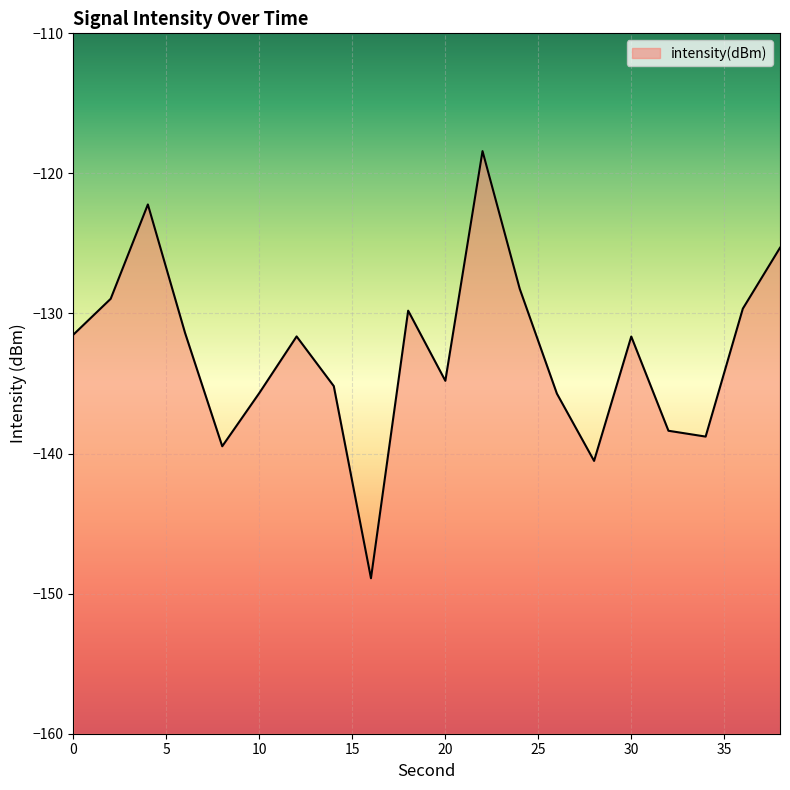

Read the value at 6.

-131.4